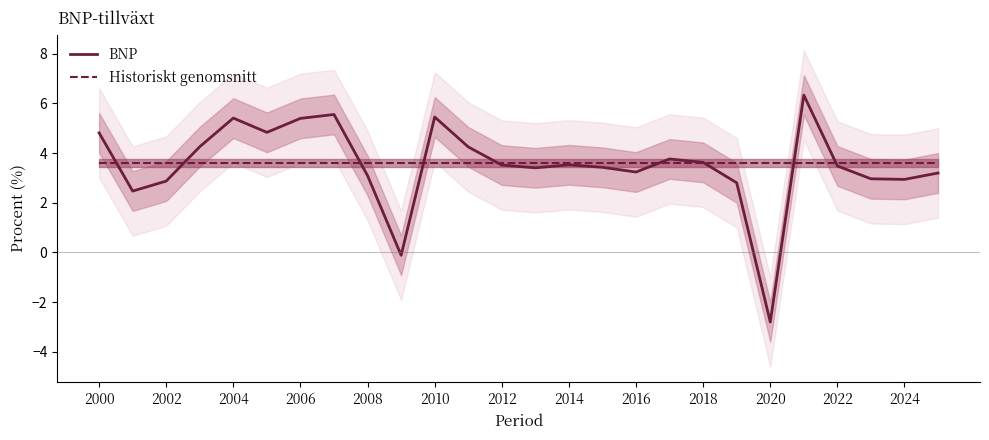

The BNP series shows 5.5 at 2010. True or false?

True